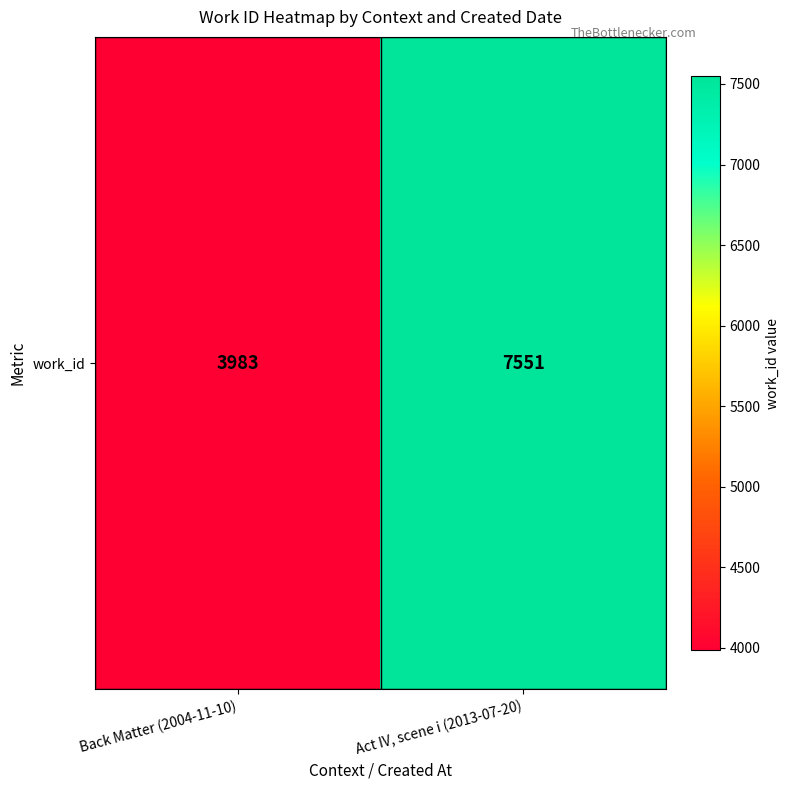

What is the maximum value shown in the chart?

7551